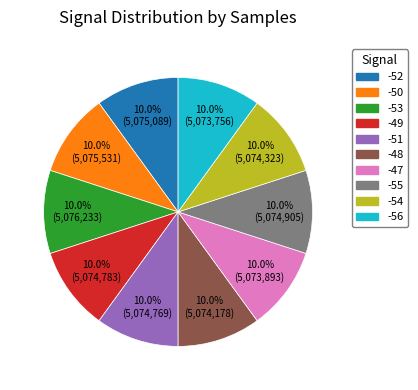

Is there any slice that represents more than half of the pie?

No